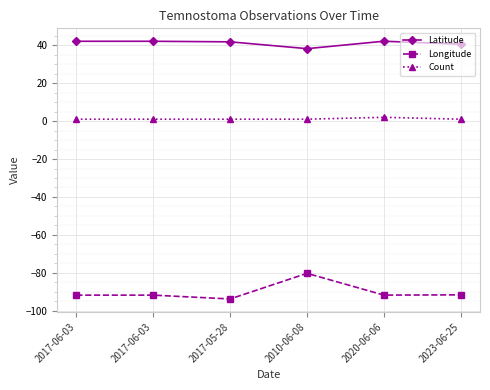

What is the sum of the Count values at 2010-06-08 and 2017-05-28?

2.0